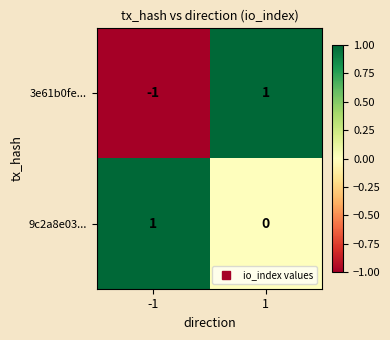

Reading right to left, transcribe all the data shown in this chart.

3e61b0fe...: 1	-1
9c2a8e03...: 0	1